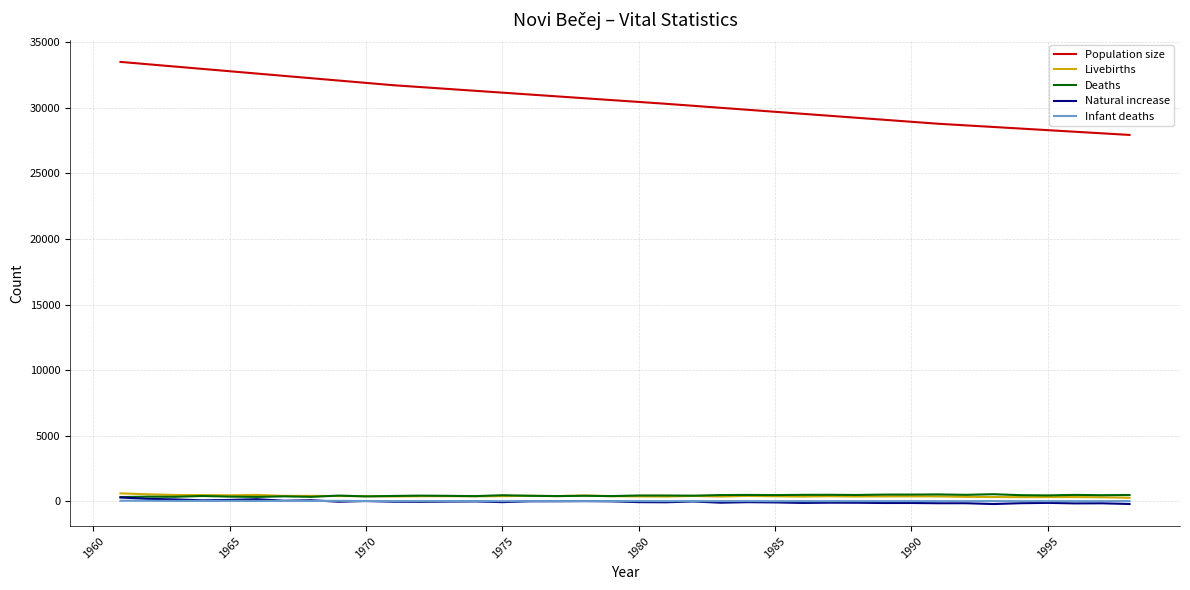

True or false: Population size and Infant deaths intersect in this chart.

False